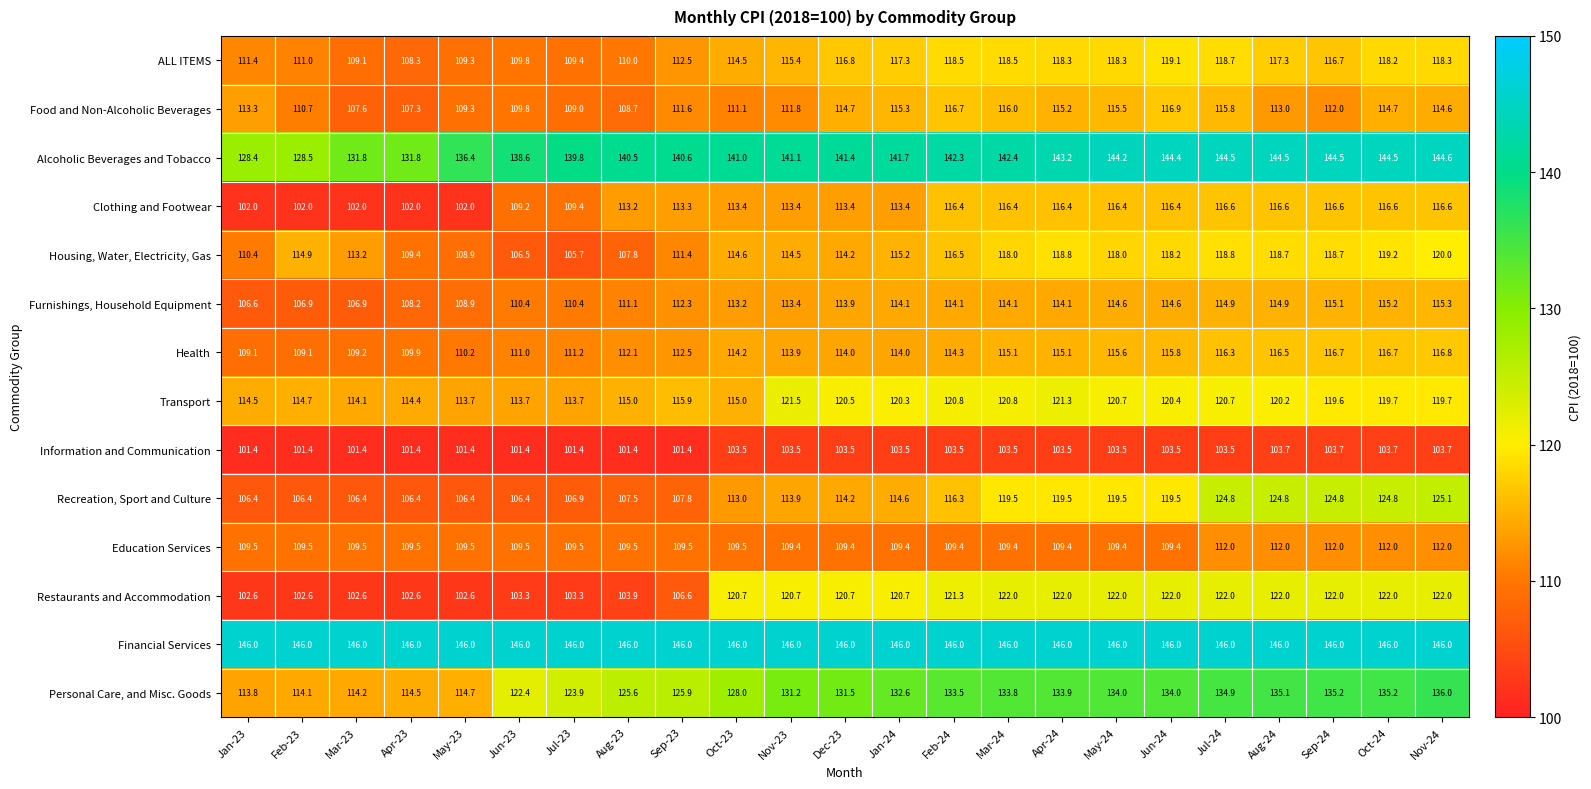

The ALL ITEMS series shows 118.7 at Jul-24. True or false?

True